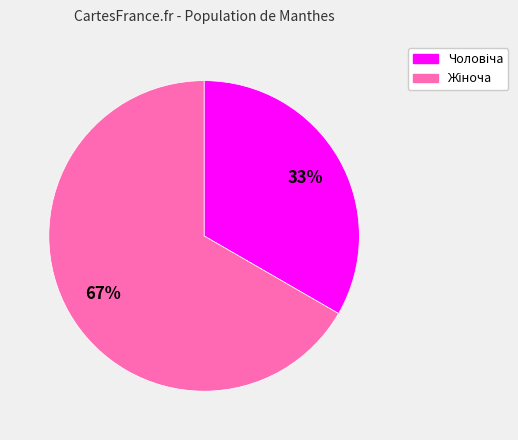

To the nearest percent, what is the average slice percentage?

50%